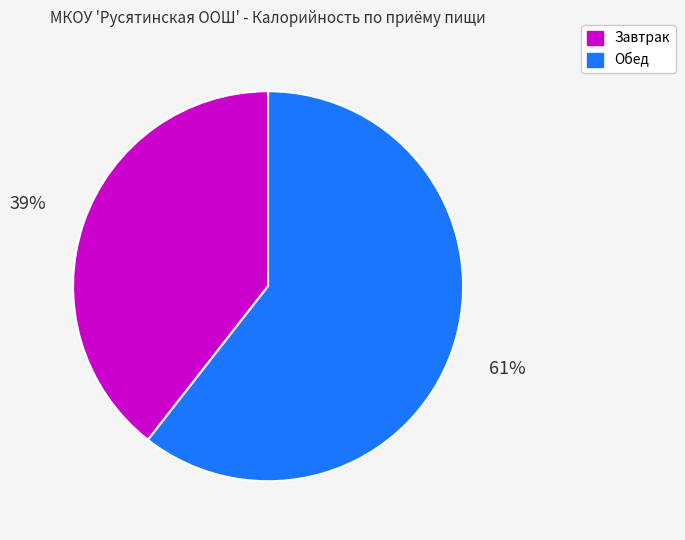

To the nearest percent, what is the average slice percentage?

50%